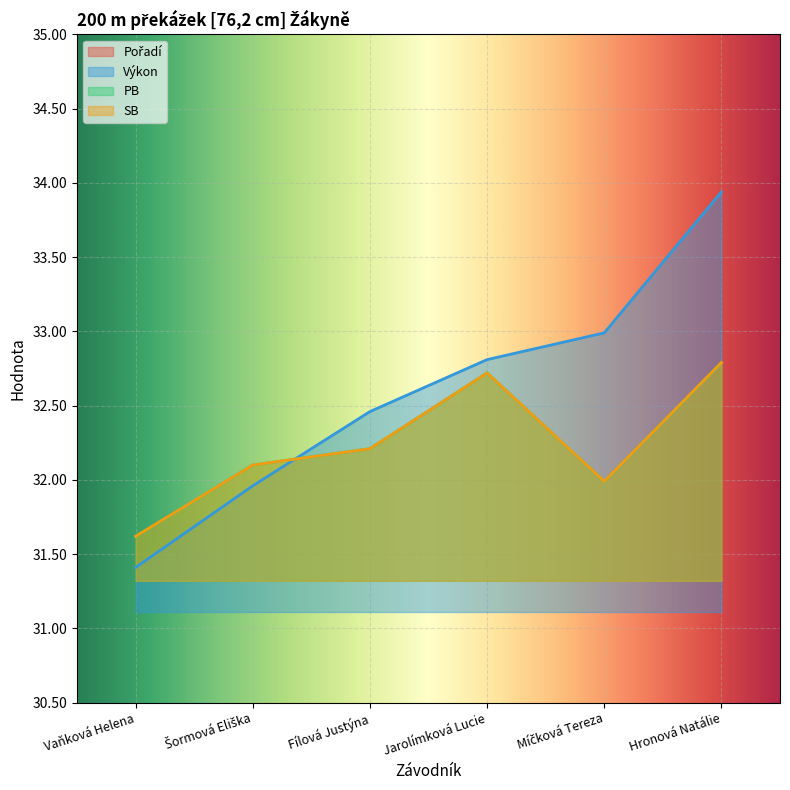

What is the spread (max minus min) of values at Jarolímková Lucie?

28.8